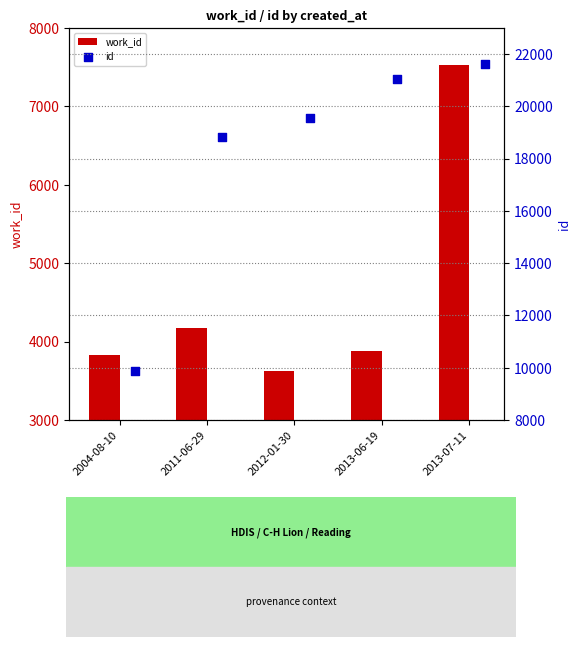

Which series has the largest total across all categories?

id